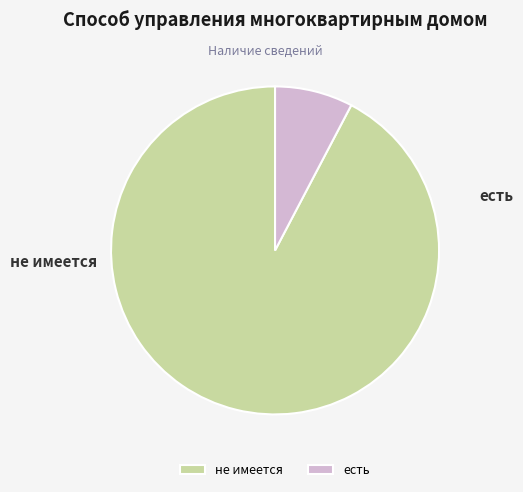

How many segments does this pie chart have?

2